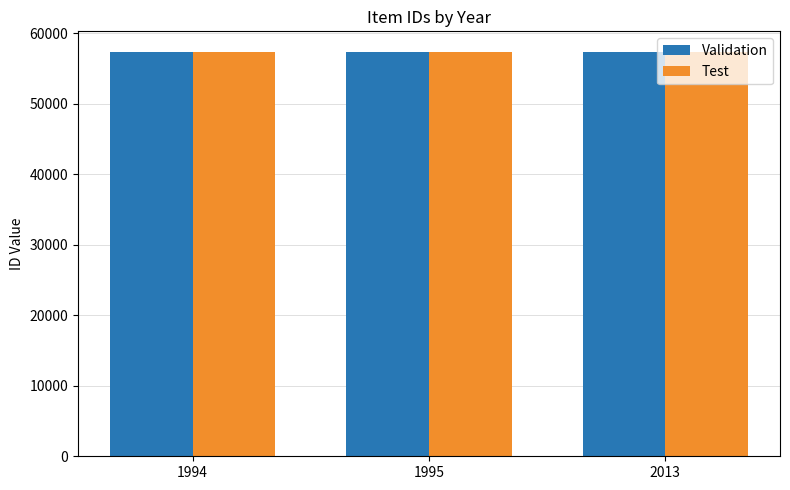

Does the chart contain any negative values?

No